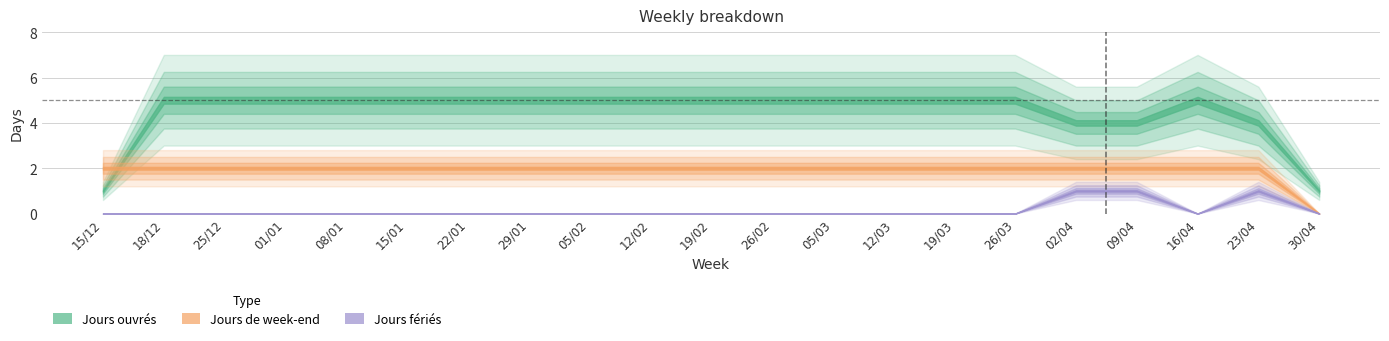

True or false: Jours fériés and Jours ouvrés intersect in this chart.

False